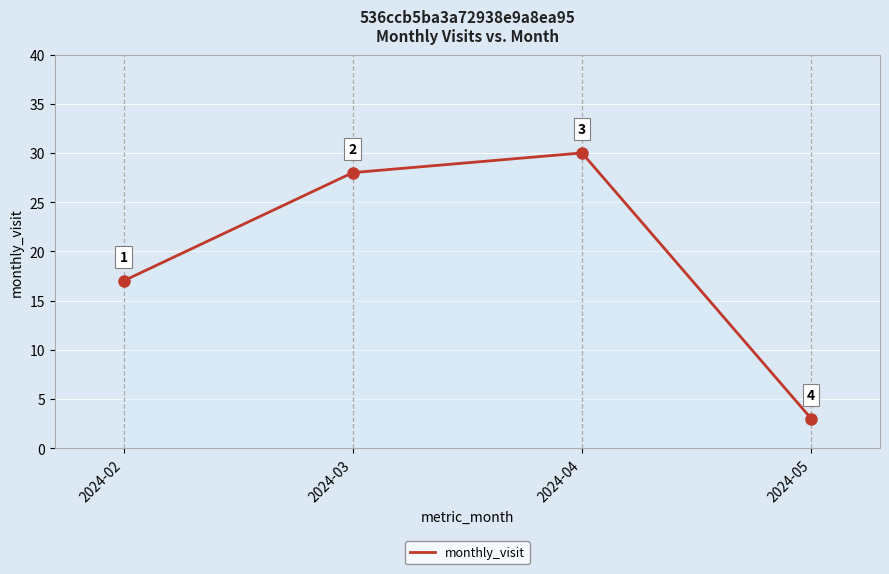

What value does the data have at 2024-03?

28